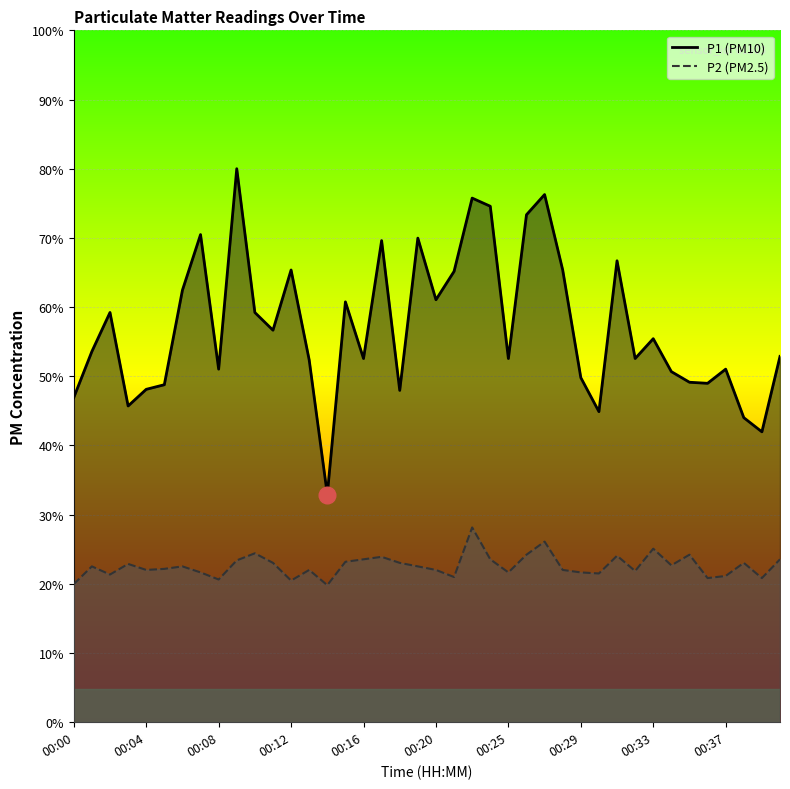

Reading left to right, extract all data points from this chart.

P1: 9.2	10.5	11.6	8.9	9.4	9.5	12.2	13.8	10.0	15.6	11.6	11.1	12.8	10.2	6.4	11.9	10.3	13.6	9.4	13.7	11.9	12.7	14.8	14.6	10.3	14.3	14.9	12.8	9.7	8.8	13.0	10.3	10.8	9.9	9.6	9.6	10.0	8.6	8.2	10.3
P2: 3.9	4.4	4.2	4.5	4.3	4.3	4.4	4.2	4.0	4.6	4.8	4.5	4.0	4.3	3.9	4.5	4.6	4.7	4.5	4.4	4.3	4.1	5.5	4.6	4.2	4.7	5.1	4.3	4.2	4.2	4.7	4.3	4.9	4.4	4.7	4.1	4.1	4.5	4.1	4.6